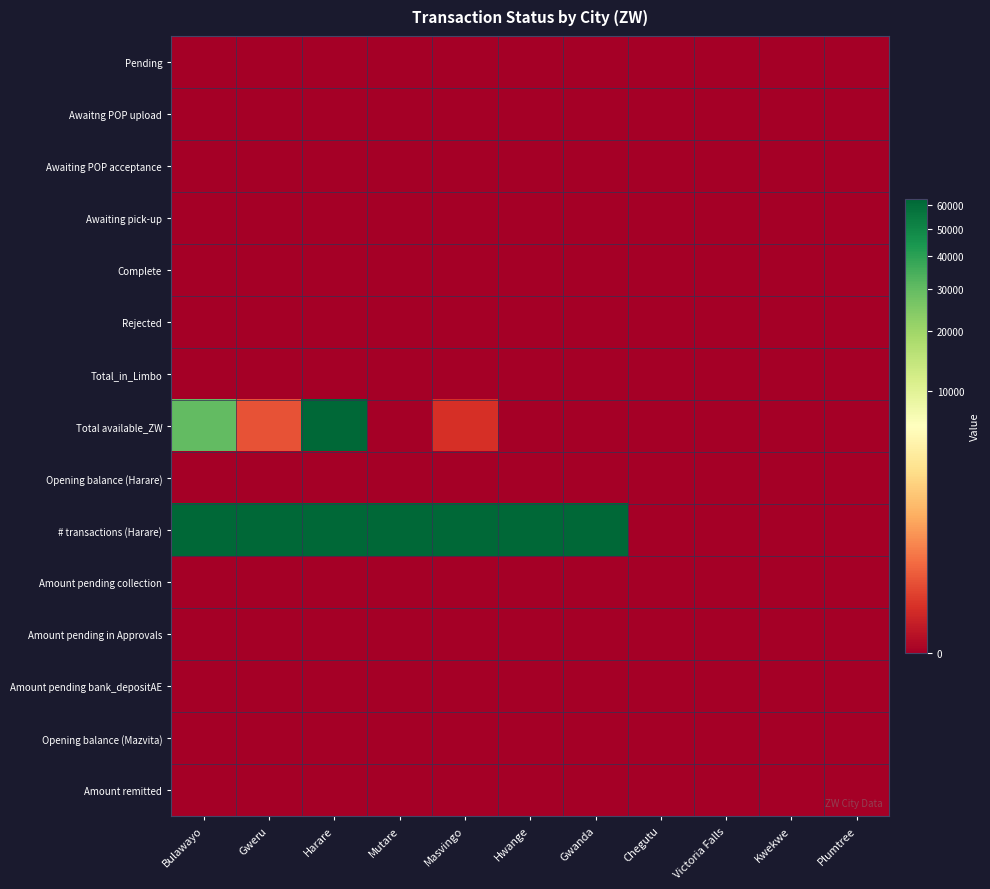

What is the total value across all series at Hwange?

62490.4